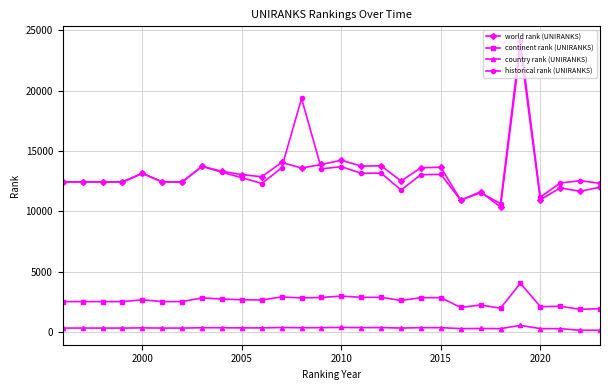

True or false: country rank (UNIRANKS) and world rank (UNIRANKS) intersect in this chart.

False